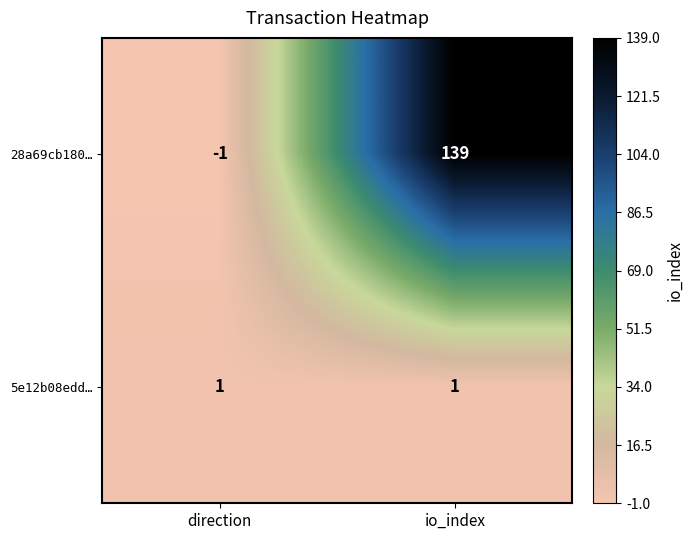

Reading right to left, list all the values displayed in this chart.

28a69cb180…: 139	-1
5e12b08edd…: 1	1